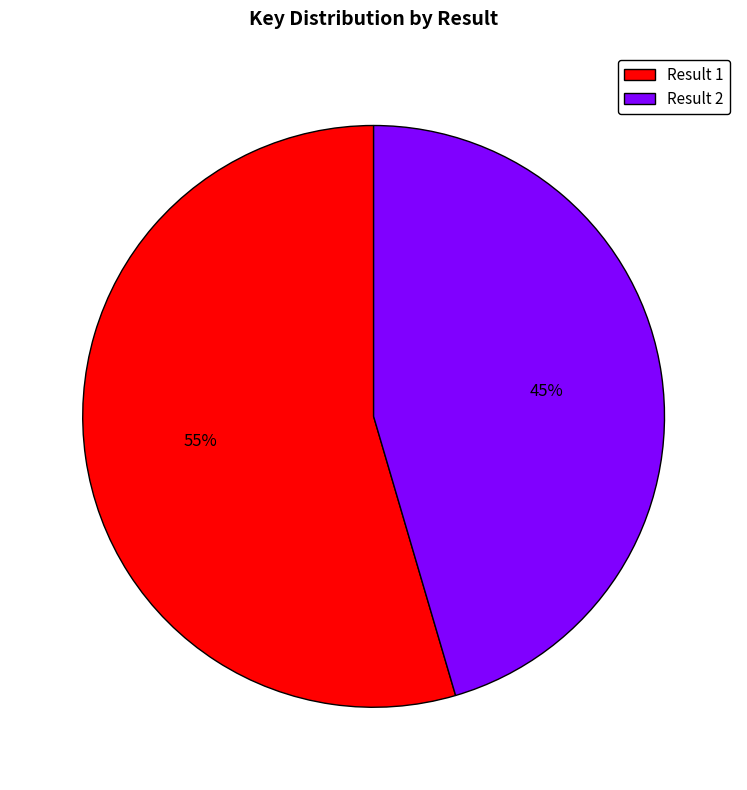

Does any single category account for the majority?

Yes